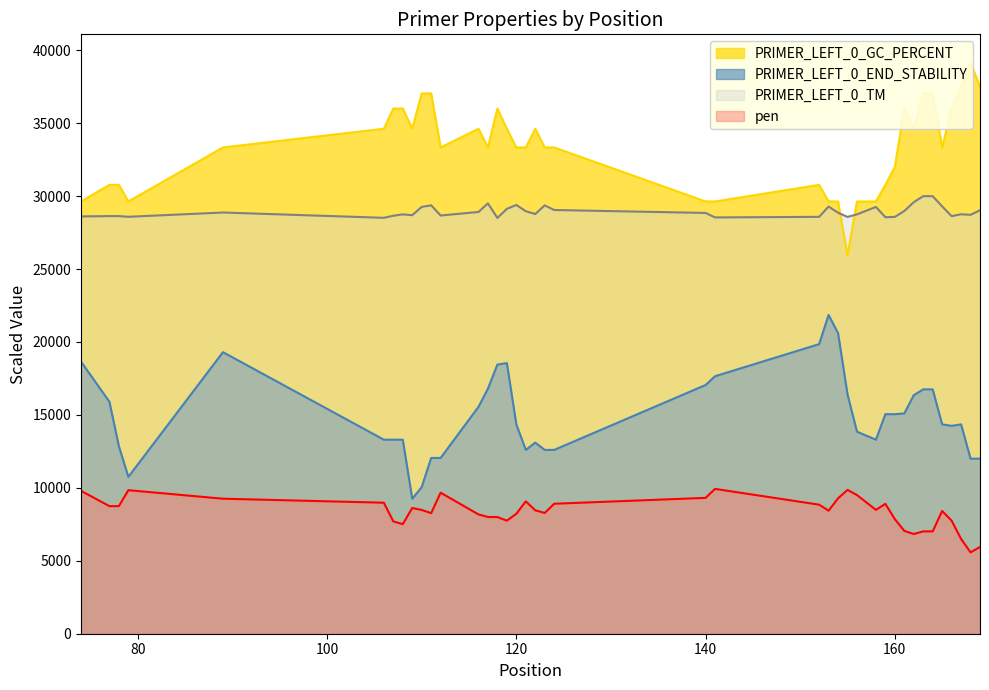

At 140, list the series in order from smallest to largest.

pen, PRIMER_LEFT_0_END_STABILITY, PRIMER_LEFT_0_TM, PRIMER_LEFT_0_GC_PERCENT